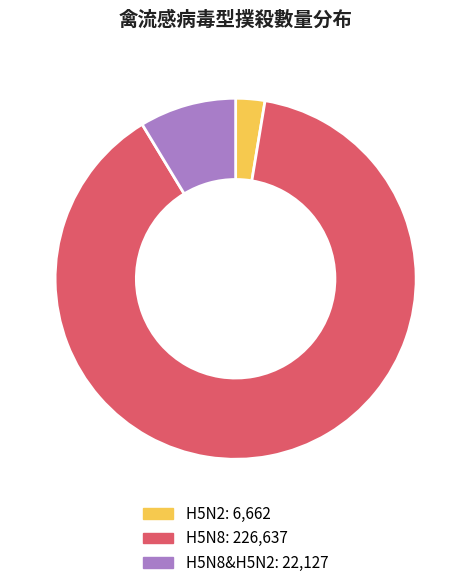

Is there any slice that represents more than half of the pie?

Yes